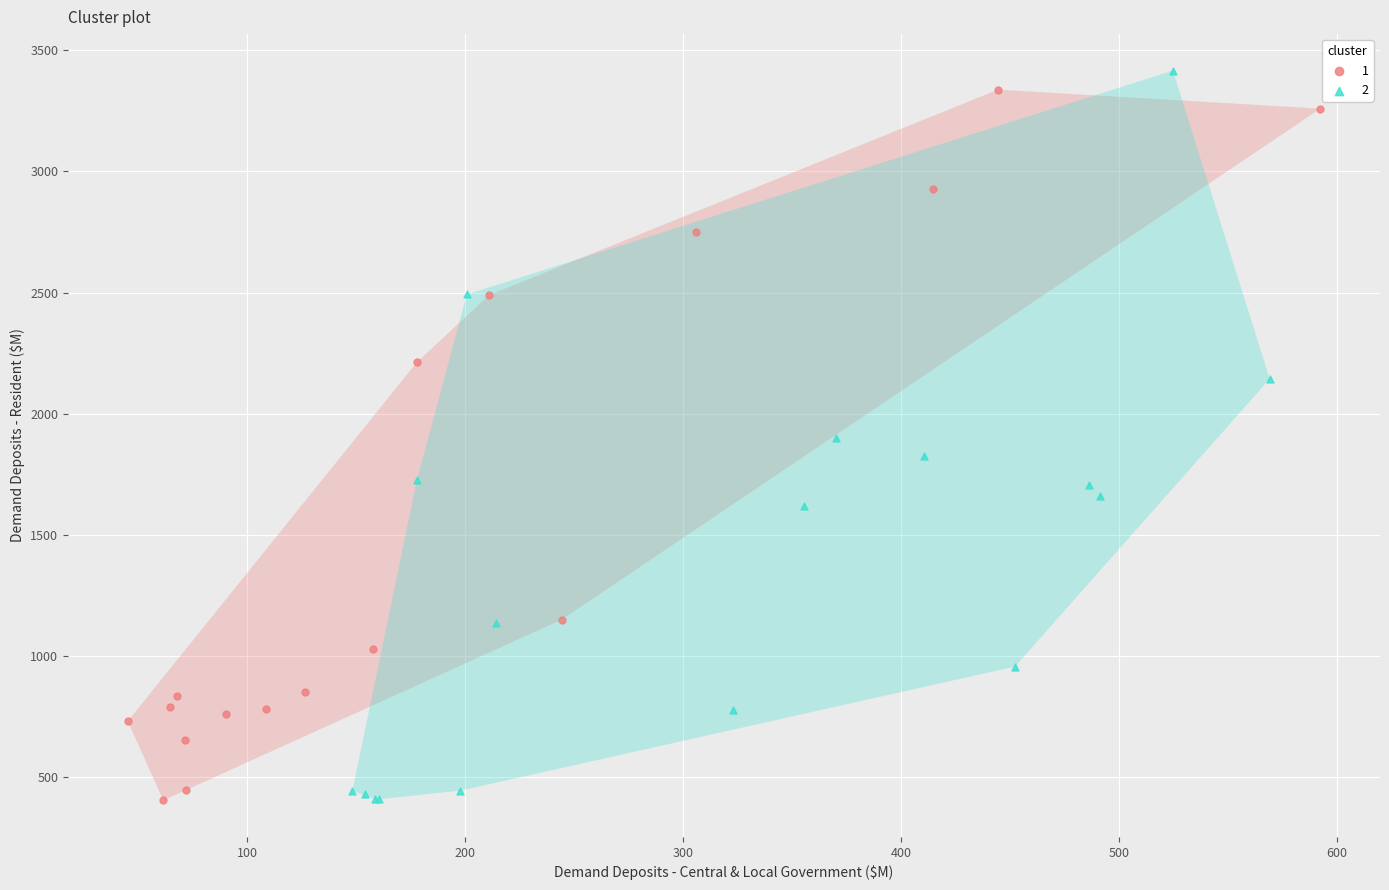

What are all the series names shown in the legend?

1, 2